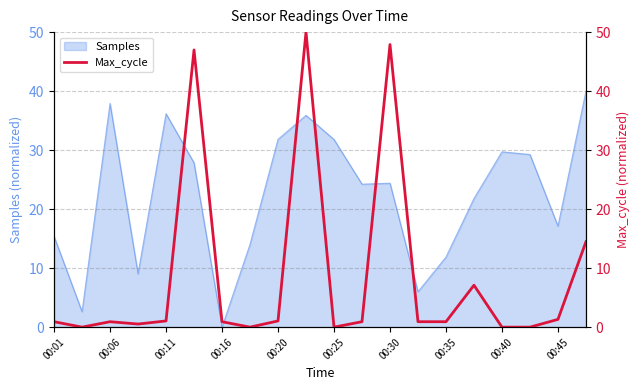

Which category has the lowest value in the Samples series?

00:16